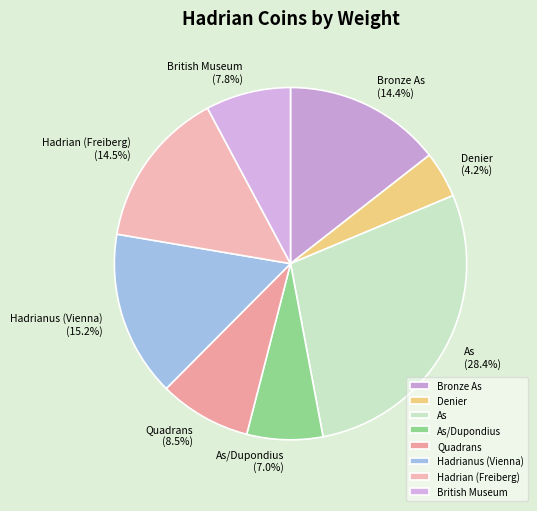

Approximately how many times larger is the value at Bronze As compared to Quadrans?

1.7